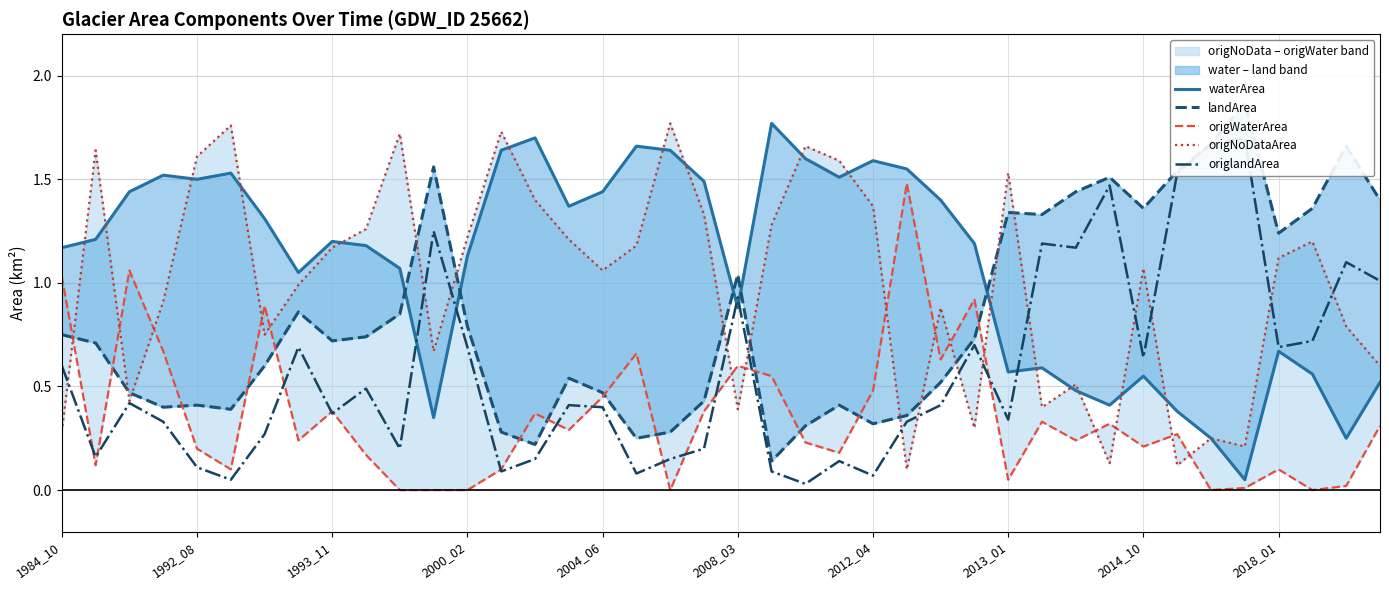

Rank the categories by waterArea value from lowest to highest.

35, 34, 38, 11, 33, 31, 30, 39, 32, 37, 28, 29, 36, 20, 2013_01, 10, 12, 1984_10, 2018_01, 27, 2014_10, 1992_08, 2012_04, 15, 26, 1993_11, 16, 19, 2004_06, 23, 2000_02, 2008_03, 25, 24, 22, 13, 18, 17, 14, 21